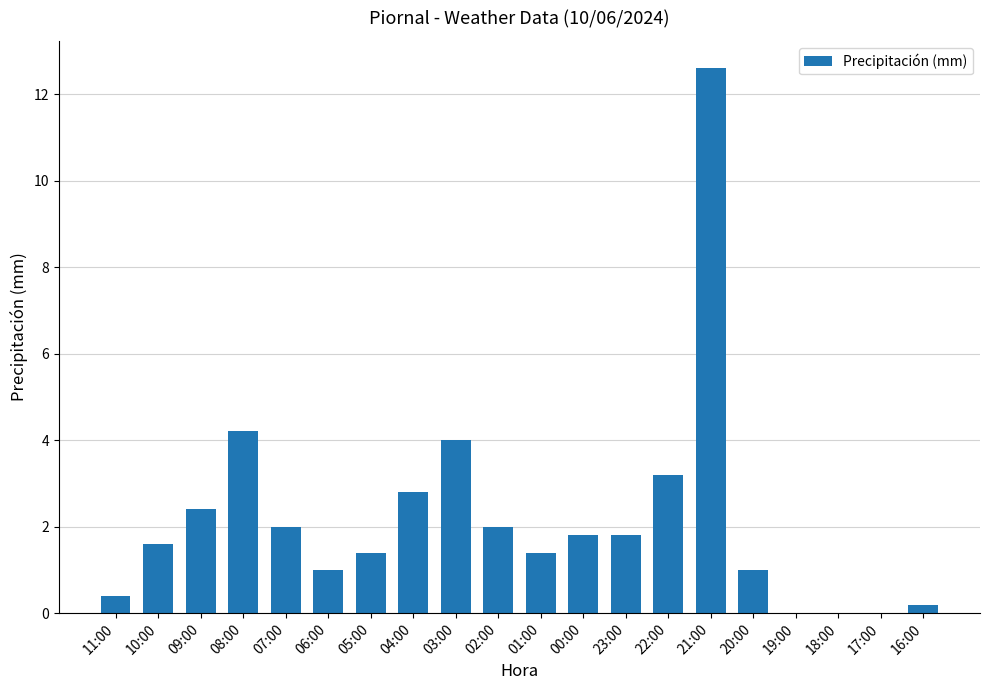

What is the sum of the values at 17:00 and 09:00?

2.4